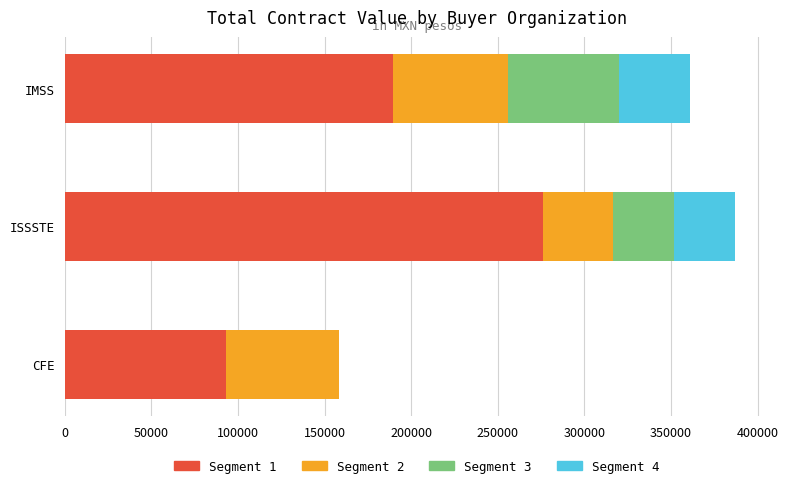

What is the highest value of the Segment 1 series?

275840.0